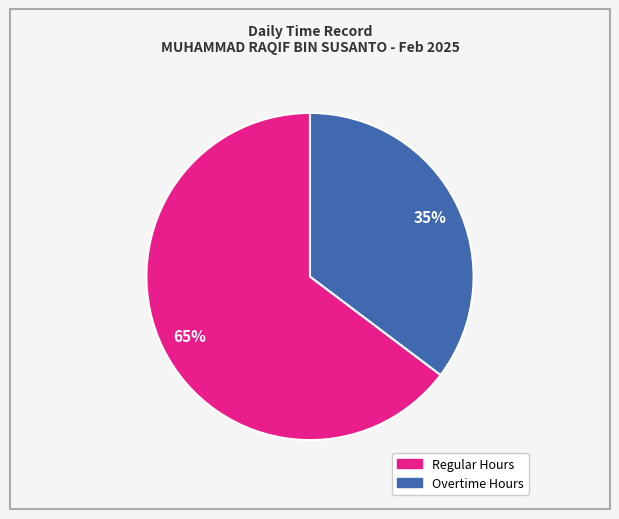

To the nearest percent, what is the average slice percentage?

50%